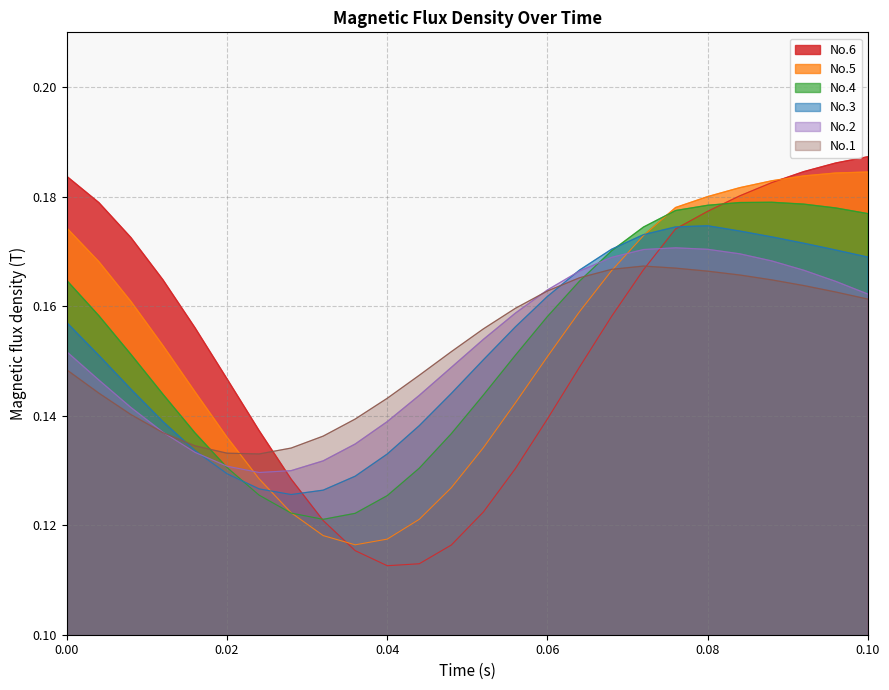

At which label does No.1 reach its minimum?

0.024